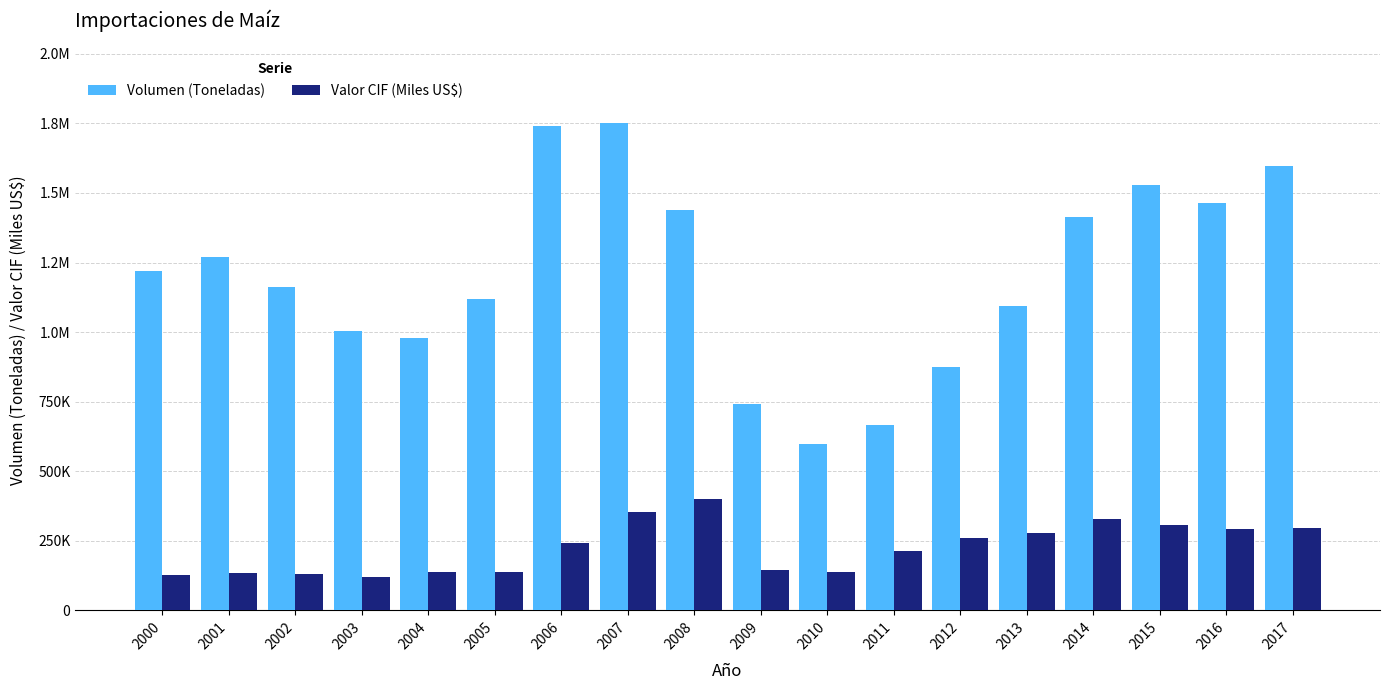

At how many categories does at least one series exceed 239737?

18